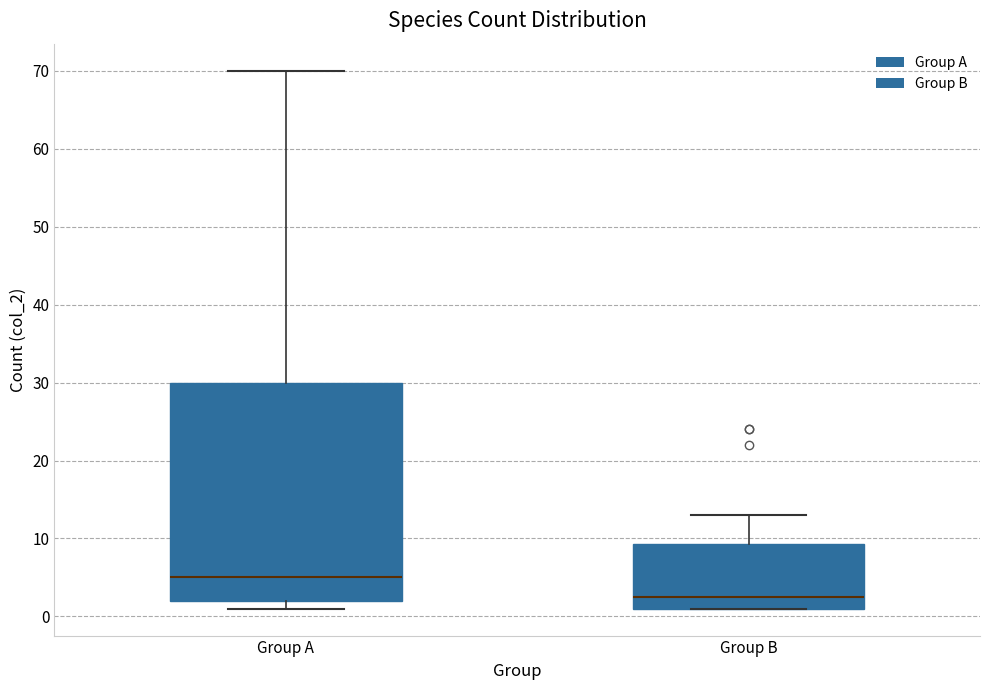

Reading left to right, read every box against the y-axis: the position of its median line, the range the box covers, and the ends of its whiskers. The values are not printed on the chart, so give them approximately, as read against the axis.

Group A: median 5, box 2 to 30, whiskers 1 to 70
Group B: median 3, box 1 to 9, whiskers 1 to 13